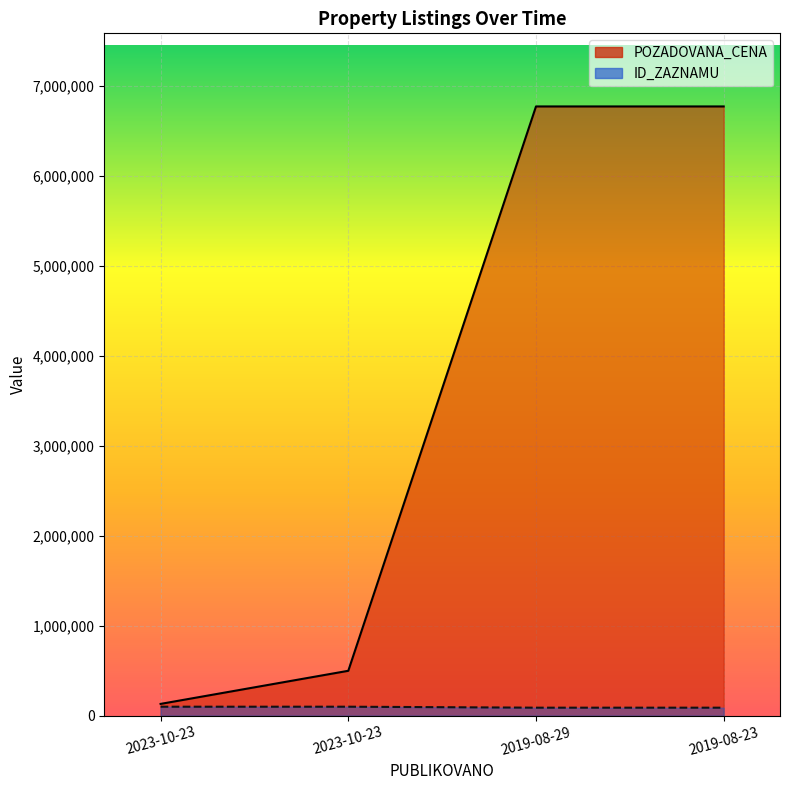

True or false: ID_ZAZNAMU and POZADOVANA_CENA cross at least once.

False